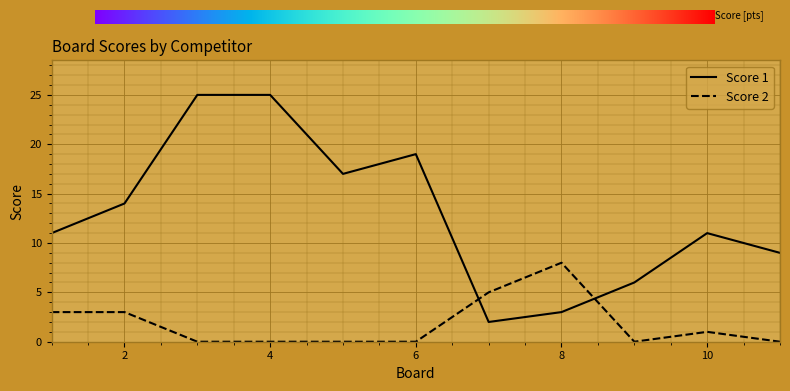

True or false: Score 1 and Score 2 intersect in this chart.

True